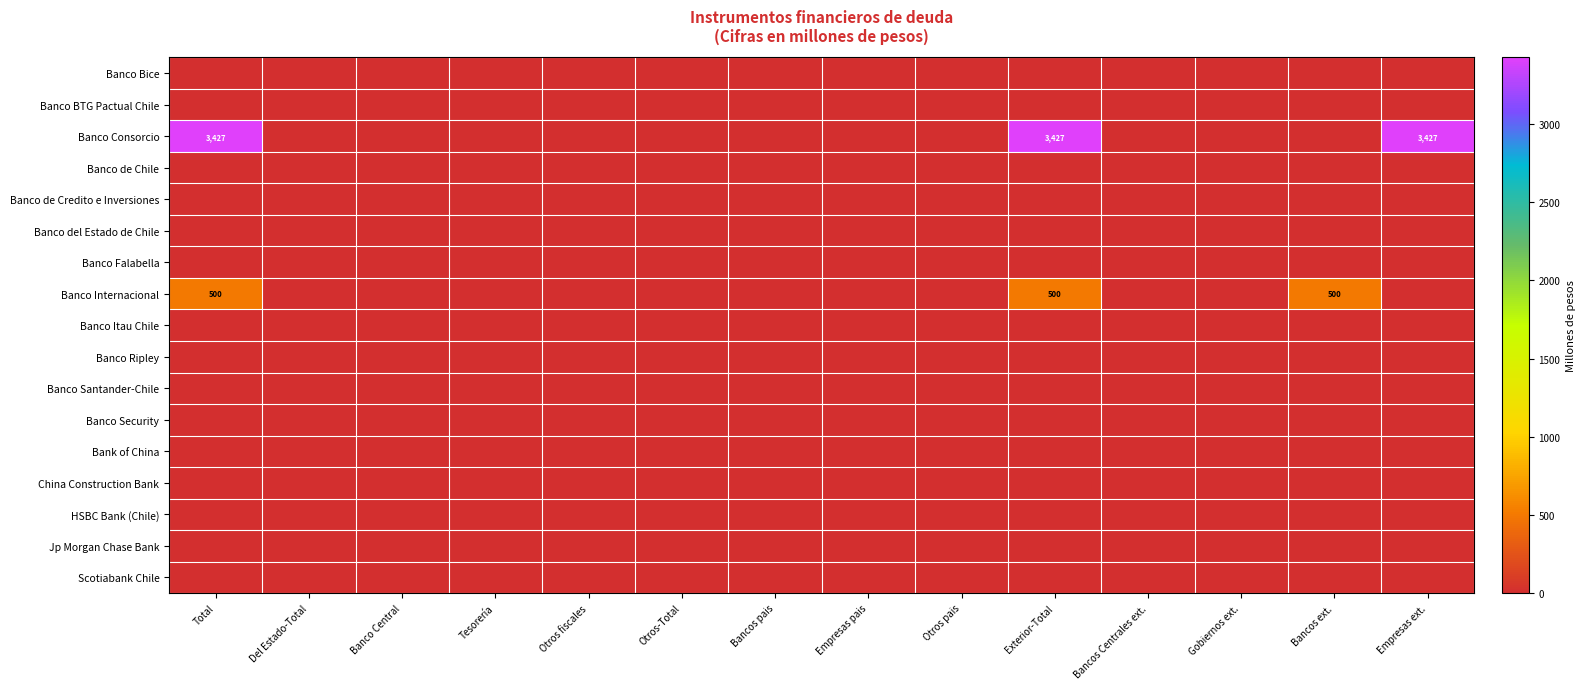

The Banco Internacional series shows 844 at Exterior-Total. True or false?

False